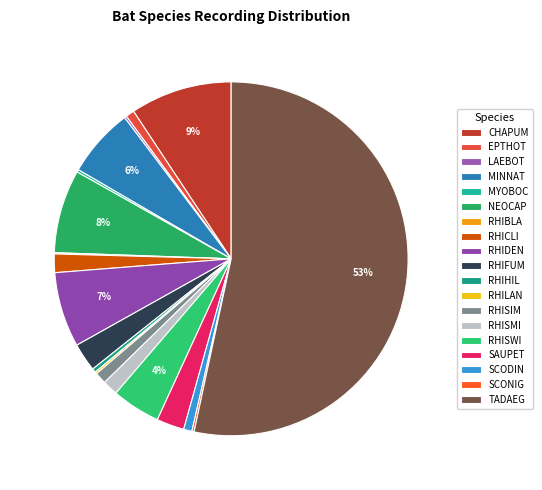

To the nearest percent, what is the average slice percentage?

5%